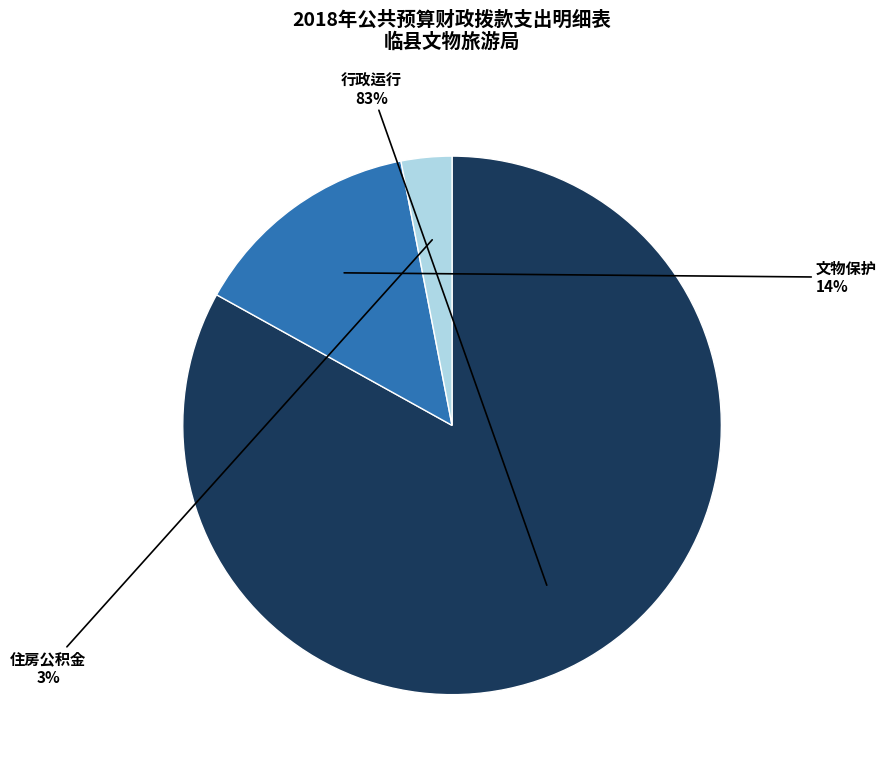

To the nearest percent, what portion does 文物保护 represent?

14%